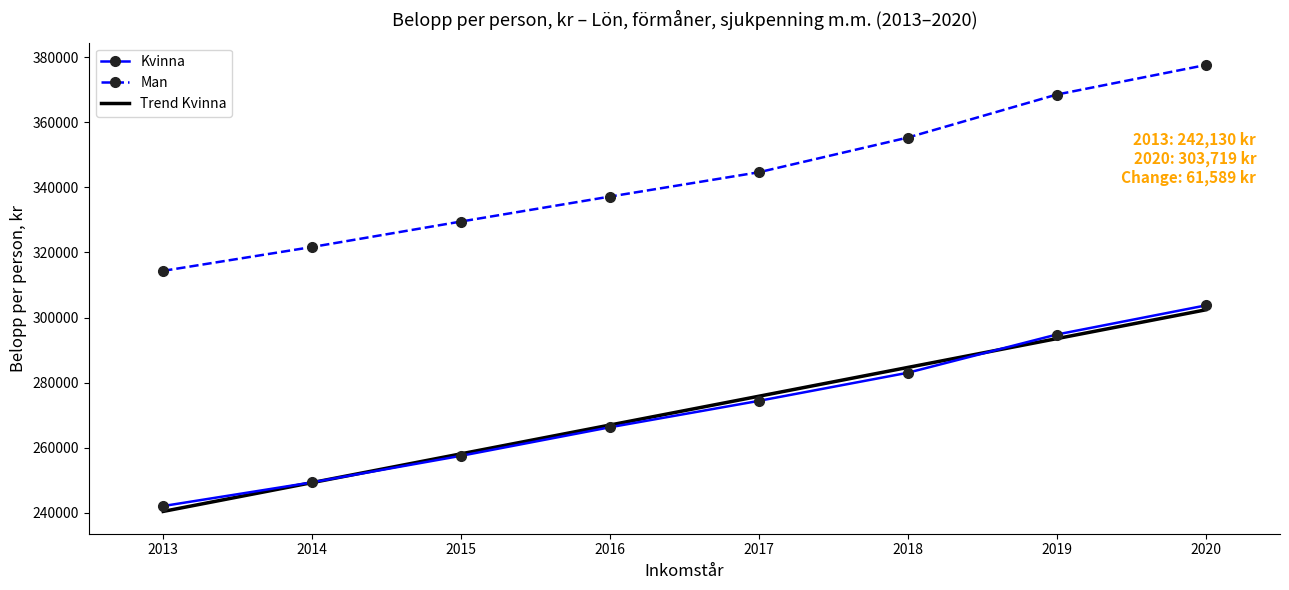

Read the Trend Kvinna value at 2020.

302368.1